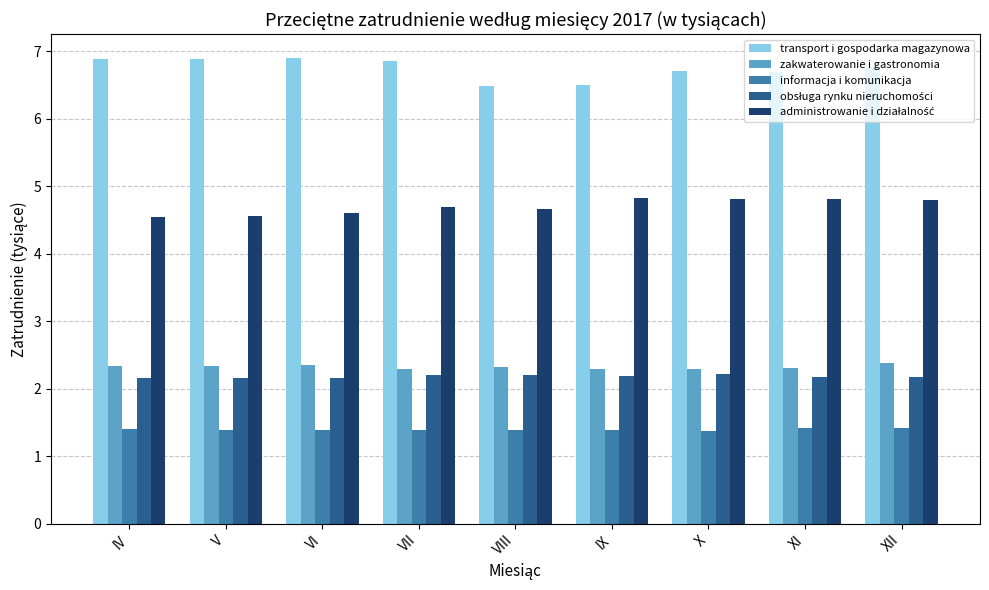

At how many categories does at least one series exceed 3?

9